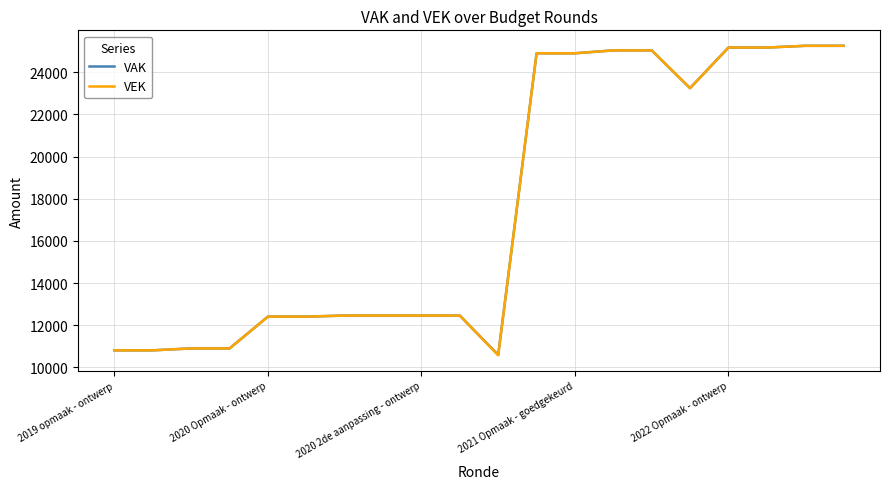

At how many categories does at least one series exceed 15044?

9